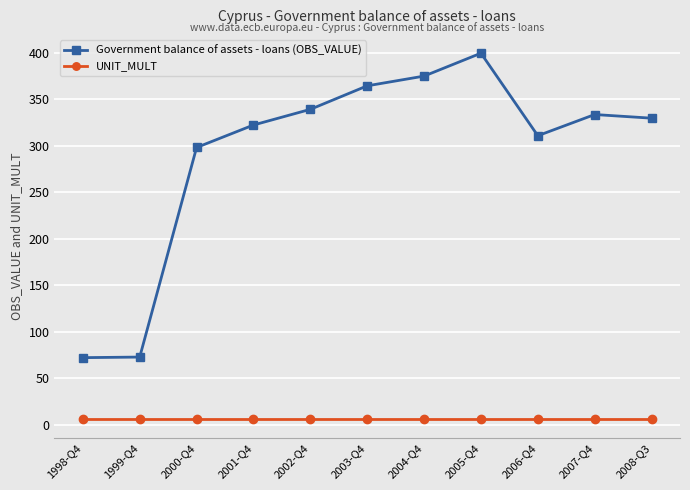

Rank the series by their maximum value, from highest to lowest.

Government balance of assets - loans (OBS_VALUE), UNIT_MULT